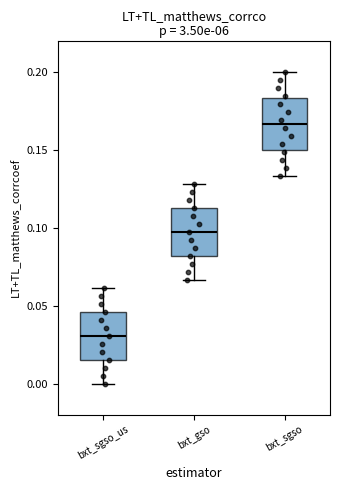

Reading left to right, transcribe this box plot: for each box, give where its median line is, the range the box spans, and where its two whiskers end, as read against the y-axis. The values are not printed on the chart, so give them approximately, as read against the axis.

bxt_sgso_us: median 0.030, box 0.015 to 0.045, whiskers 0.000 to 0.060
bxt_gso: median 0.095, box 0.080 to 0.115, whiskers 0.065 to 0.130
bxt_sgso: median 0.165, box 0.150 to 0.185, whiskers 0.135 to 0.200